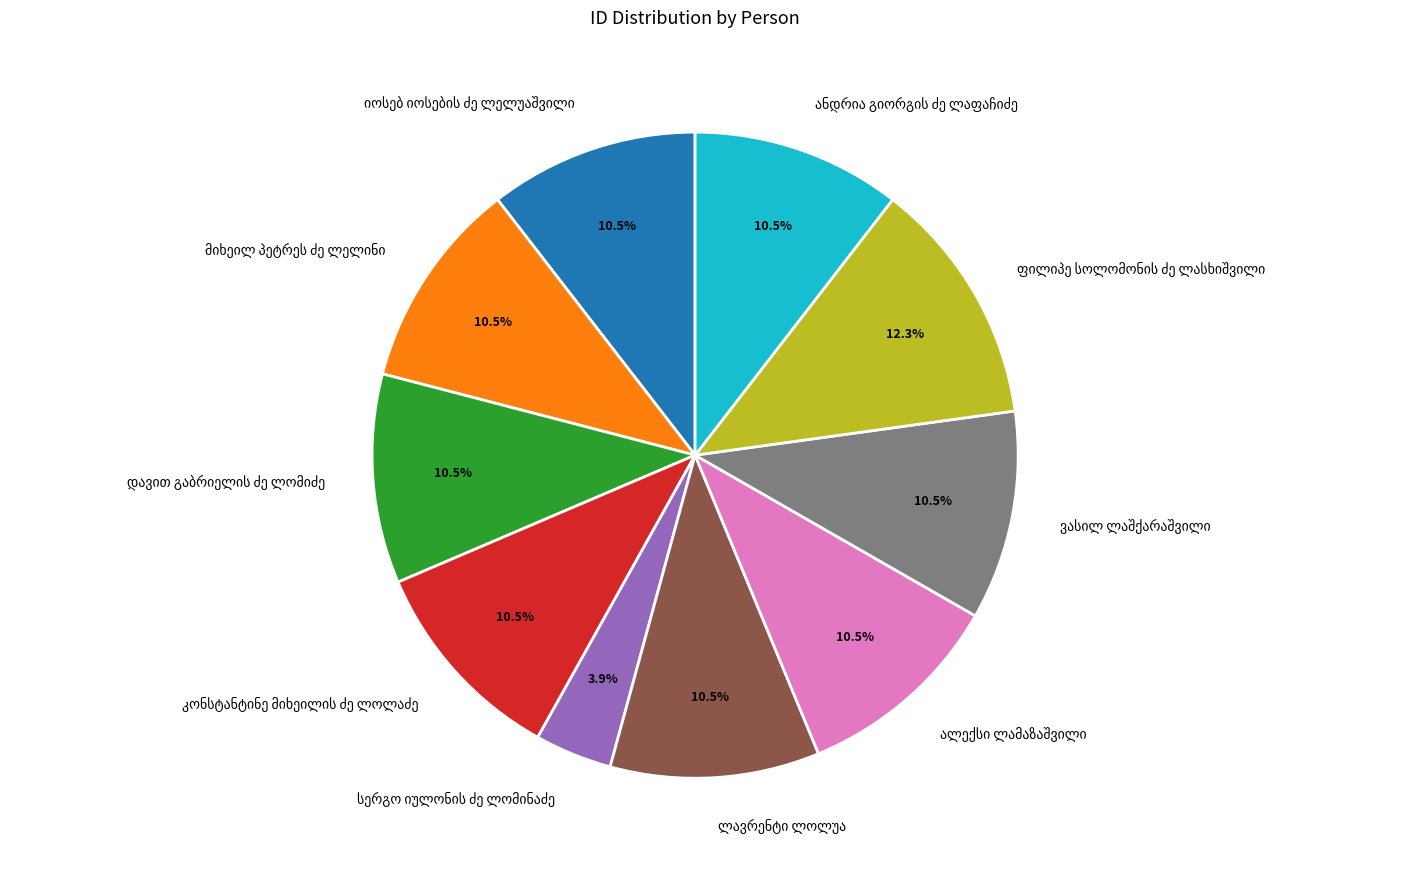

Count the number of slices in the pie.

10